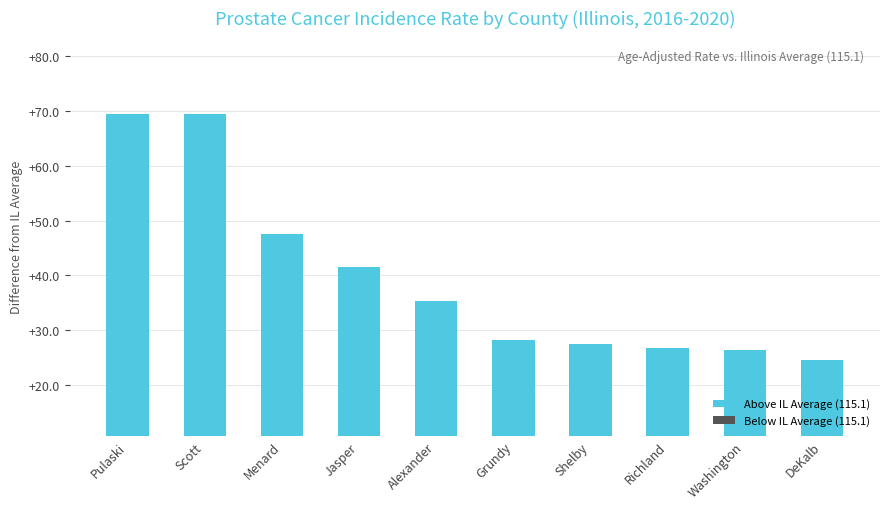

Reading left to right, extract all data points from this chart.

69.5	69.5	47.5	41.5	35.4	28.2	27.5	26.7	26.3	24.6